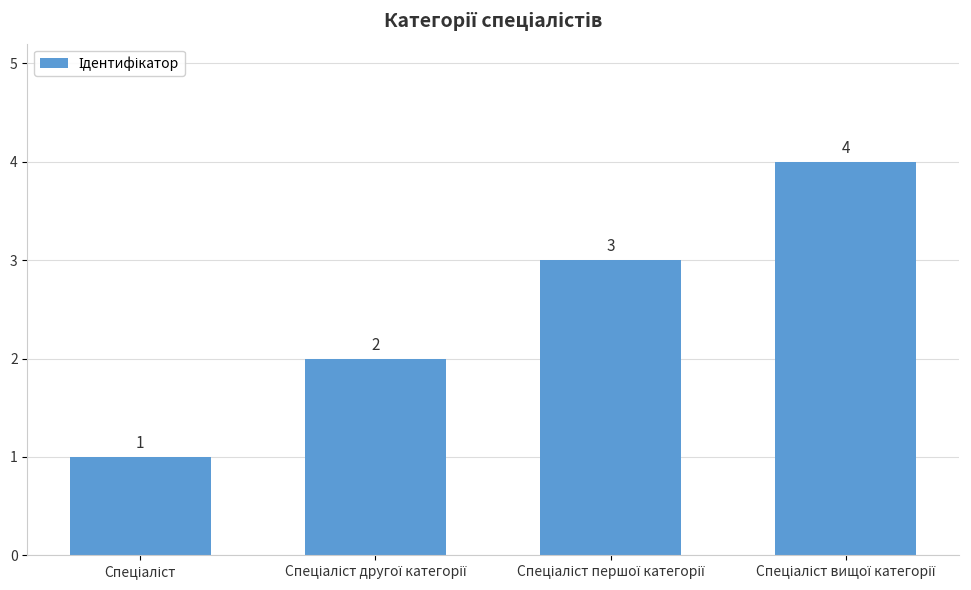

How many values are between 2 and 4?

3